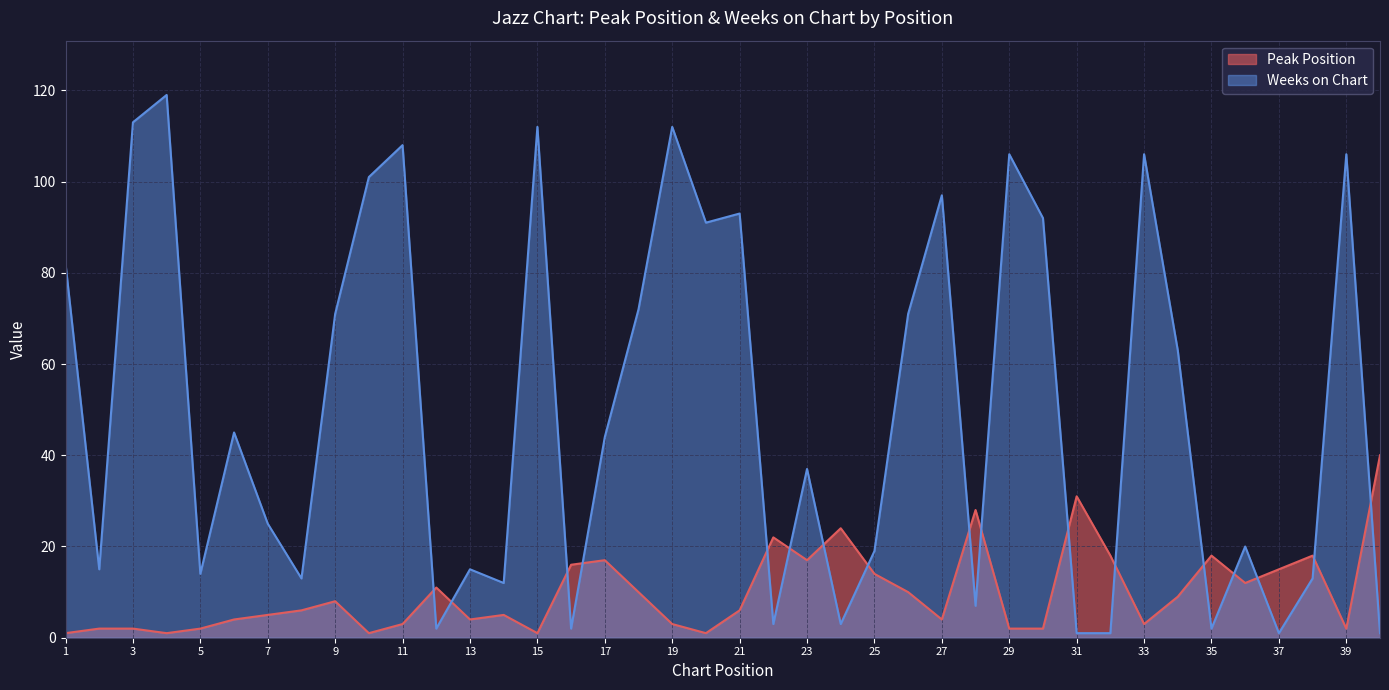

Which category has the highest value in the Weeks on Chart series?

4